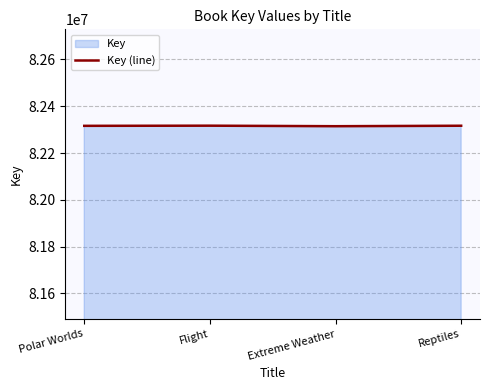

At which label does the data first exceed 82316587?

Flight